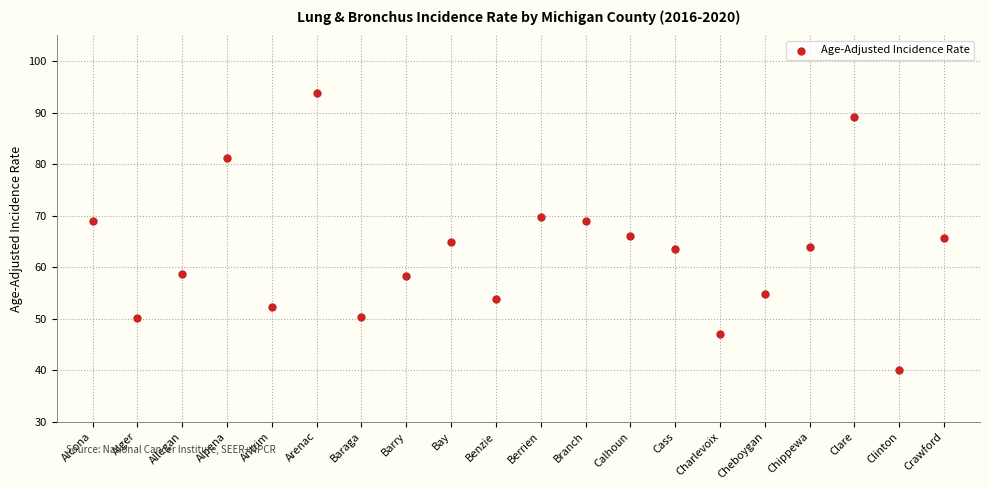

What is the range of Y values (max minus min)?

53.7